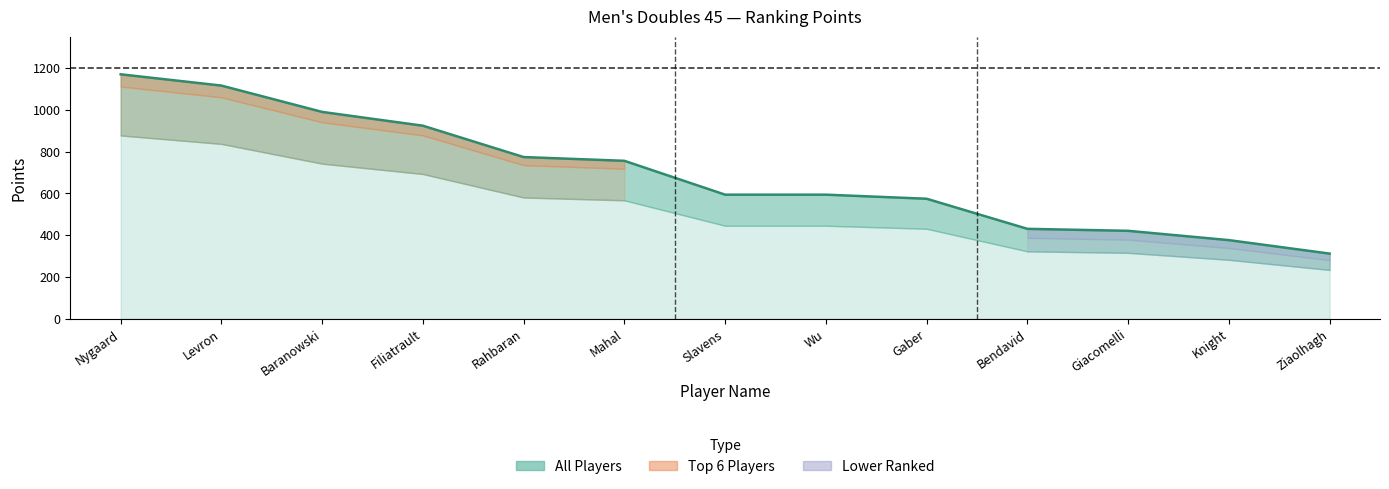

What is the approximate value at Rahbaran?

774.0